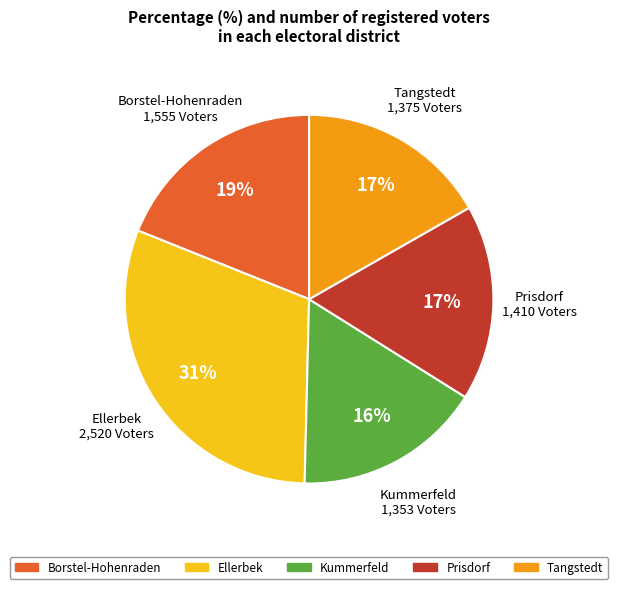

Count the number of slices in the pie.

5